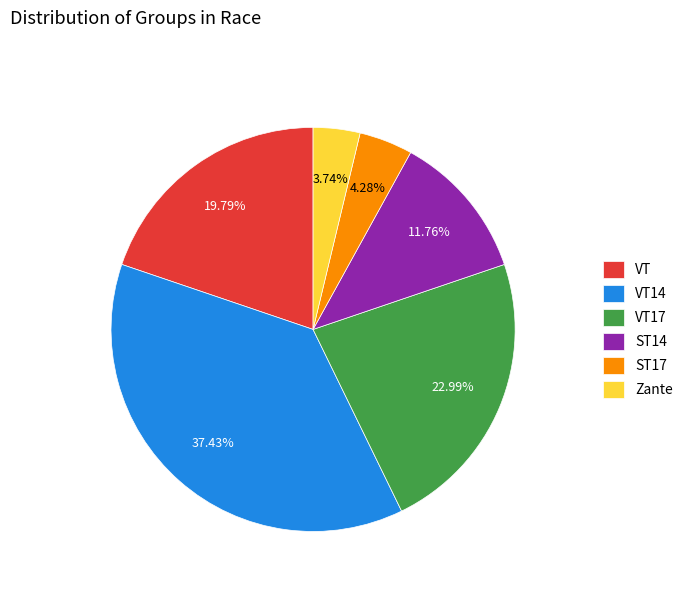

Rank the categories by value from lowest to highest.

Zante, ST17, ST14, VT, VT17, VT14